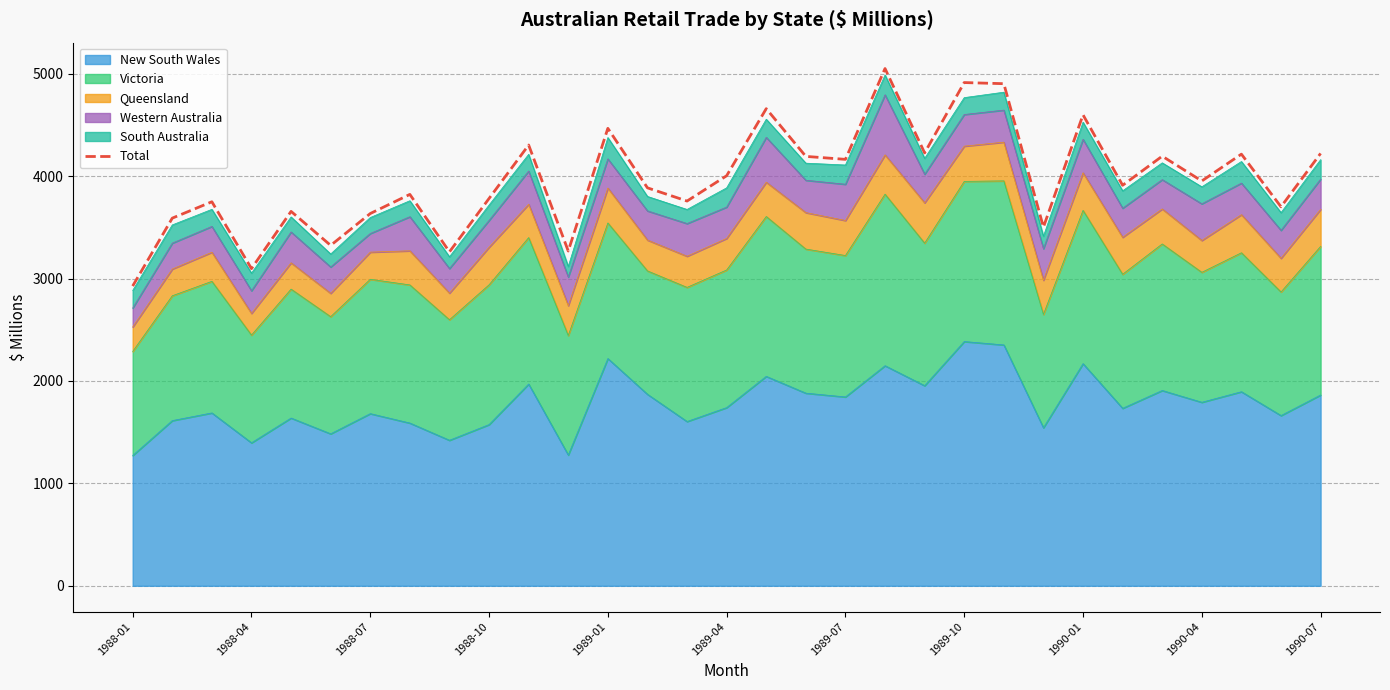

How many data points does each series have?

31